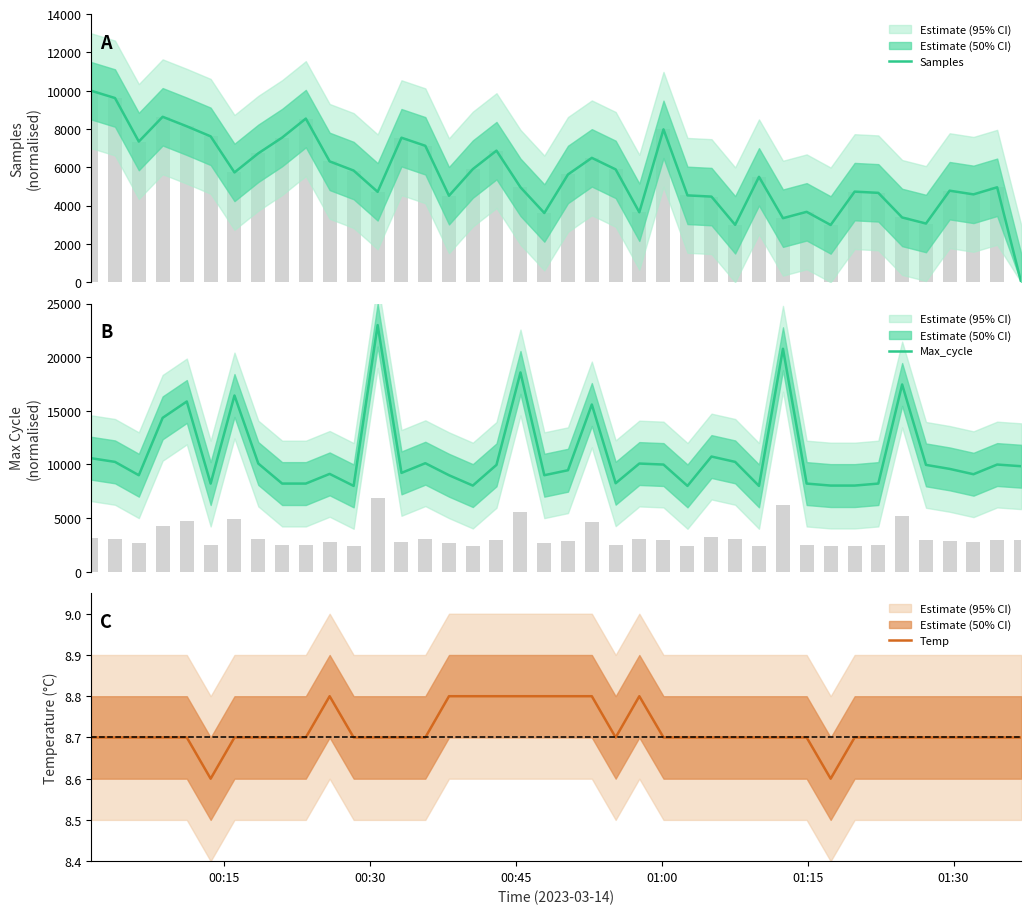

What is the minimum value for Max_cycle?

8000.0